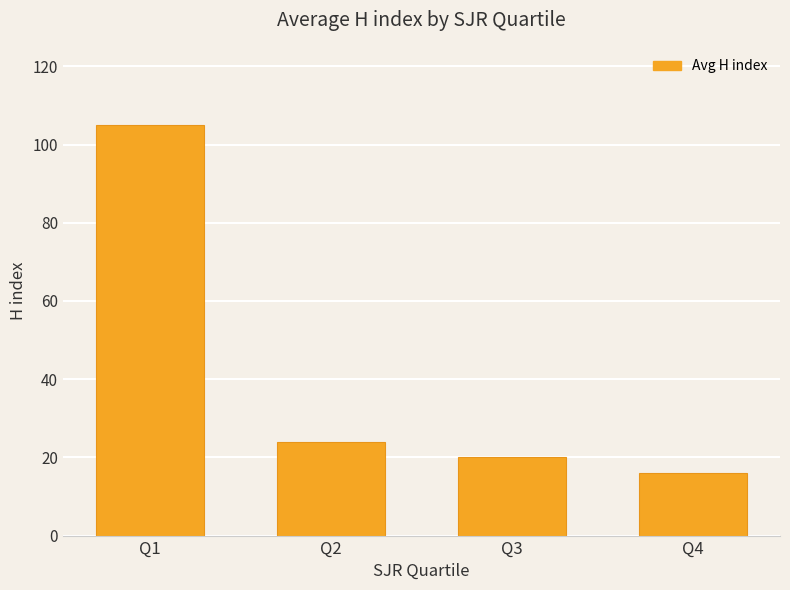

What is the minimum value shown in the chart?

16